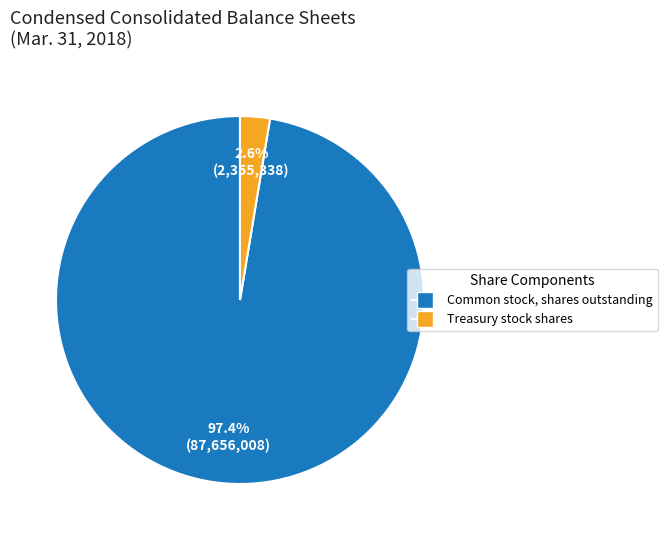

Is it true that Common stock, shares outstanding is 91% of the pie?

False